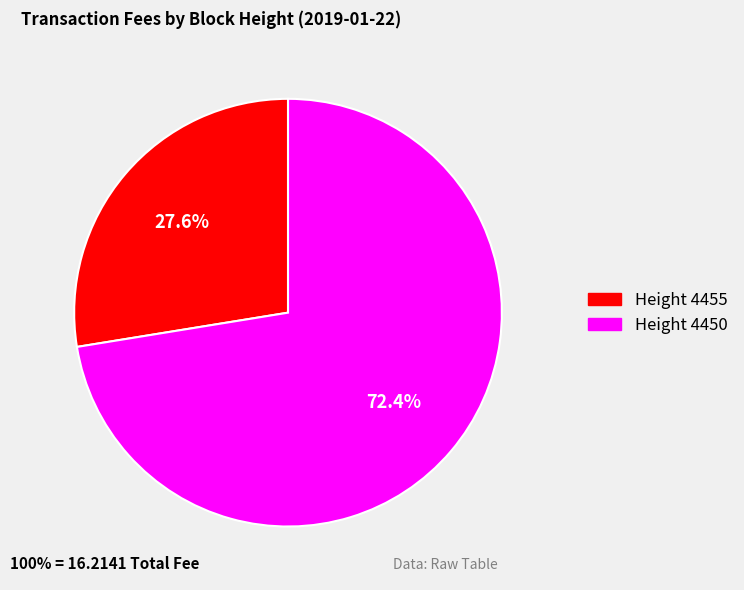

Which category has the biggest portion of the pie?

Height 4450